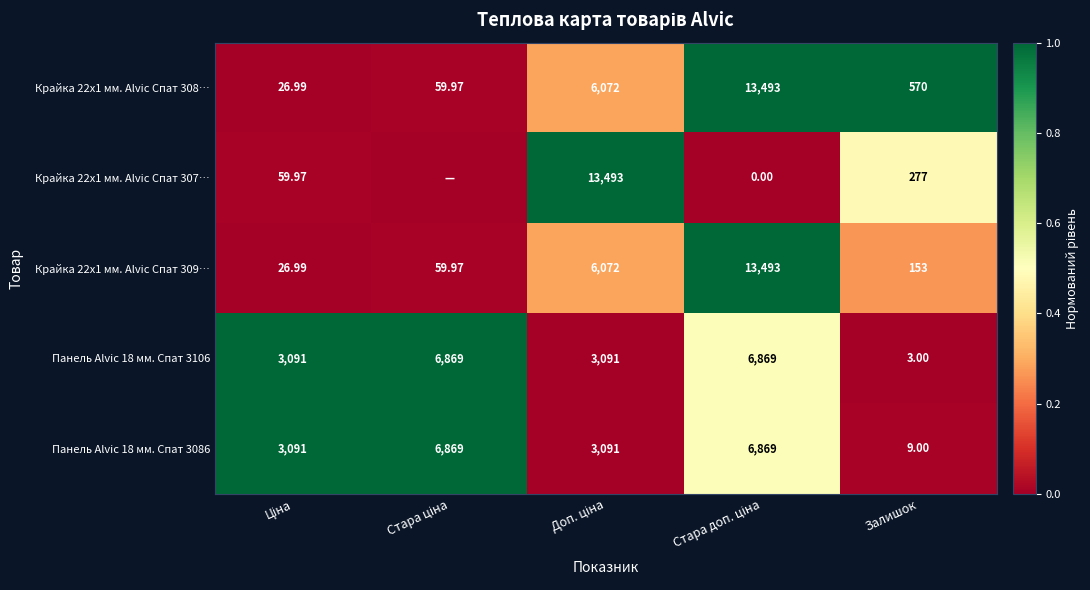

How many data points in Крайка 22x1 мм. Alvic Спат 308… are less than 570?

2